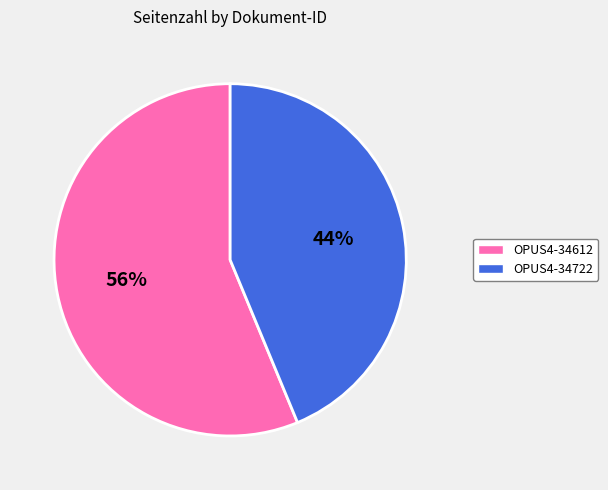

True or false: OPUS4-34722 accounts for 57% of the total.

False